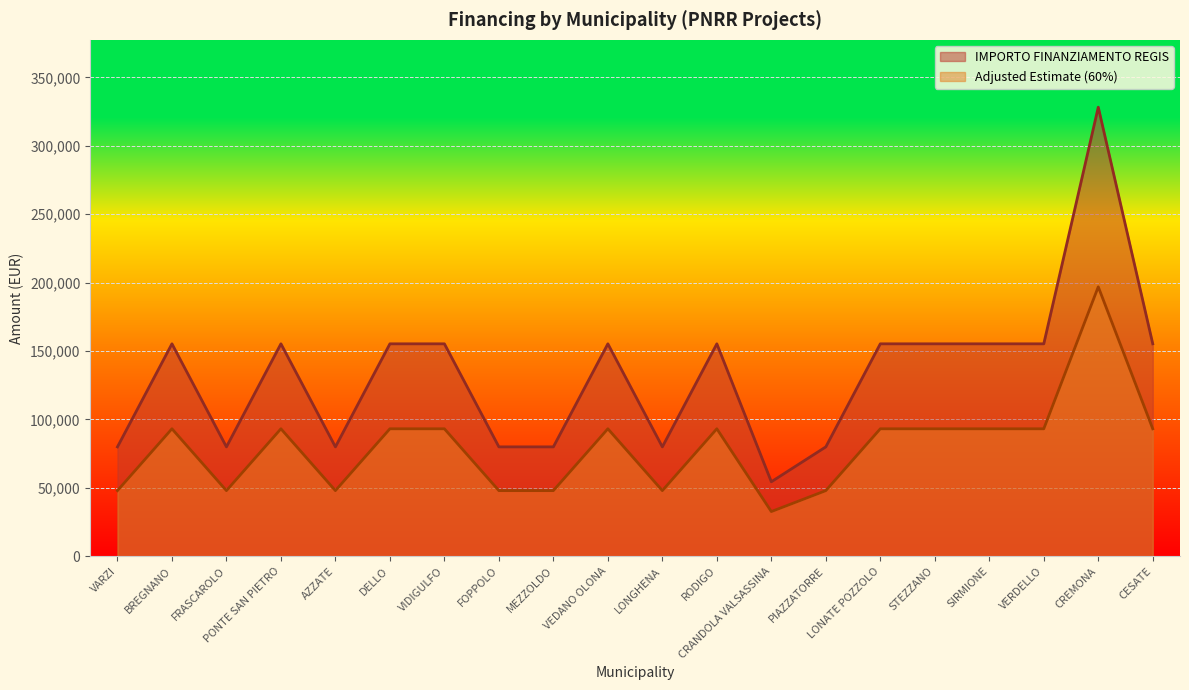

What is the maximum value shown in the chart?

328160.0